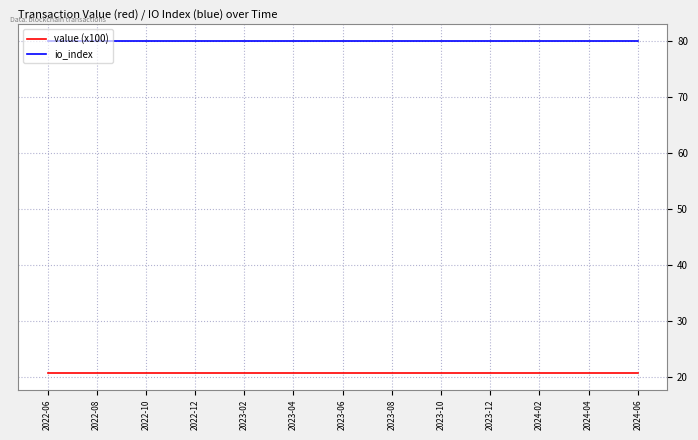

List the series in order of their peak value, lowest first.

value (x100), io_index